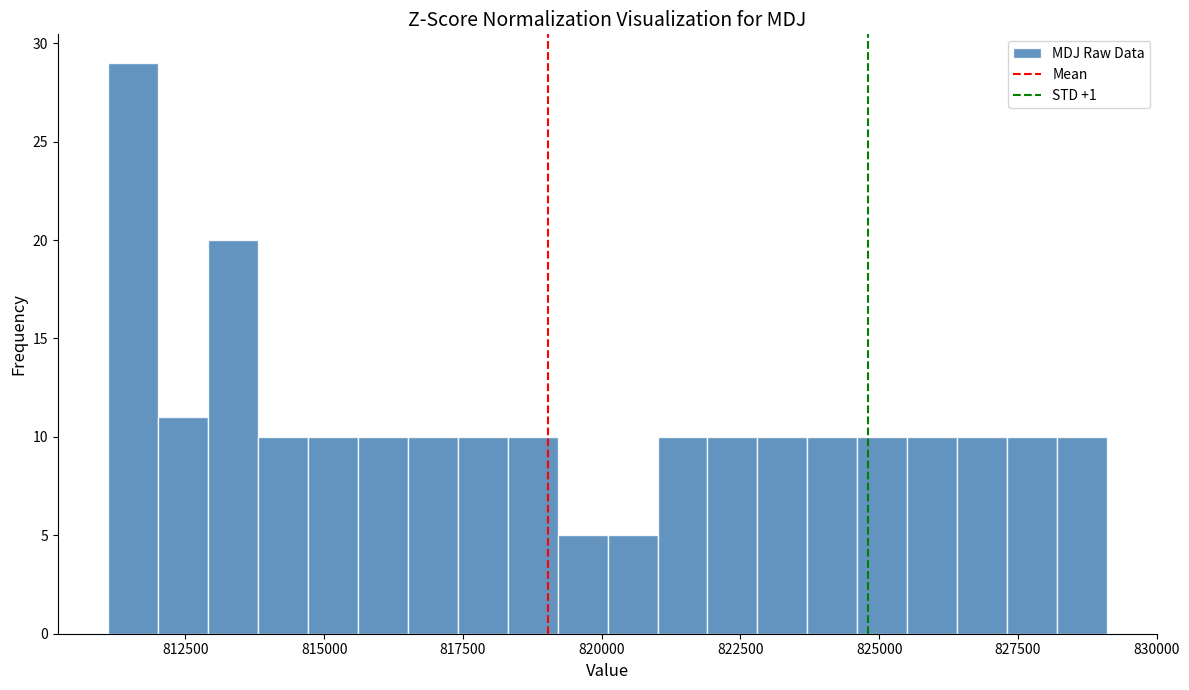

Around what value on the x-axis is the tallest bar? Give the approximate position of its centre, as read against the axis.

811500